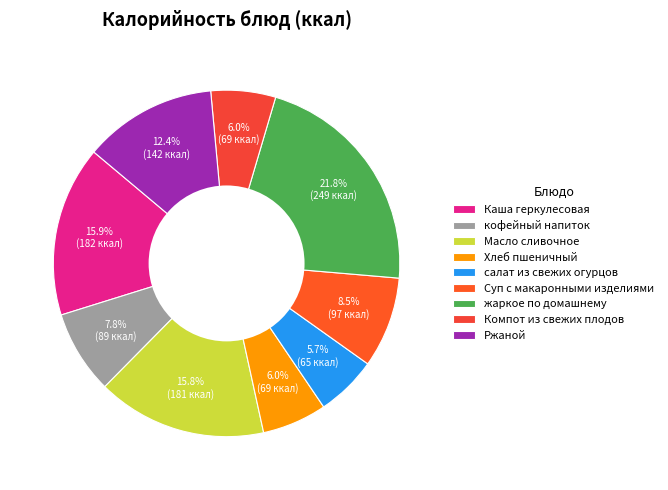

To the nearest percent, what portion does Хлеб пшеничный represent?

6%